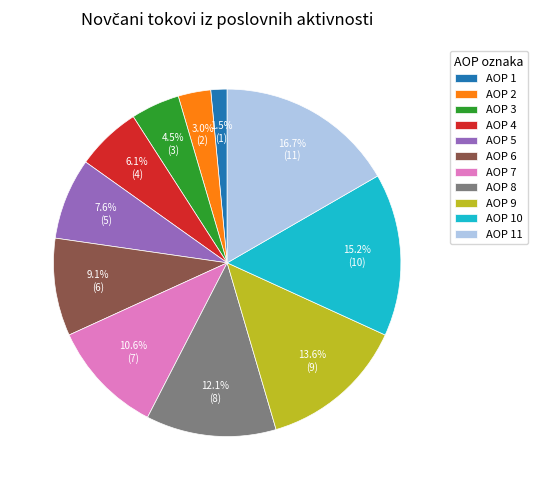

Which has a higher value, AOP 7 or AOP 6?

AOP 7